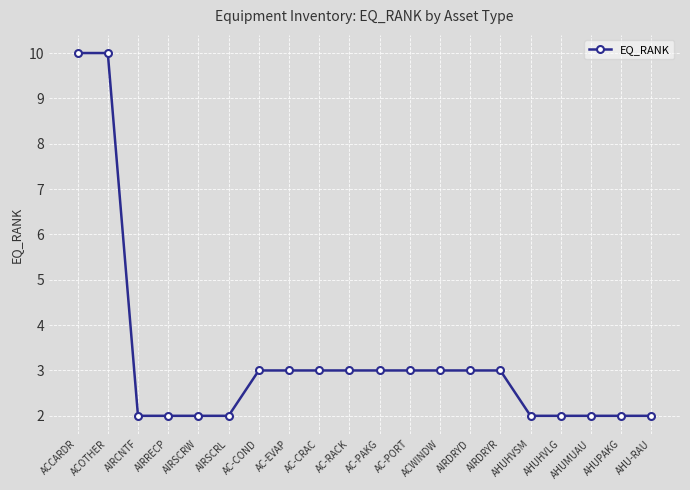

What is the difference between the values at ACCARDR and AIRRECP?

8